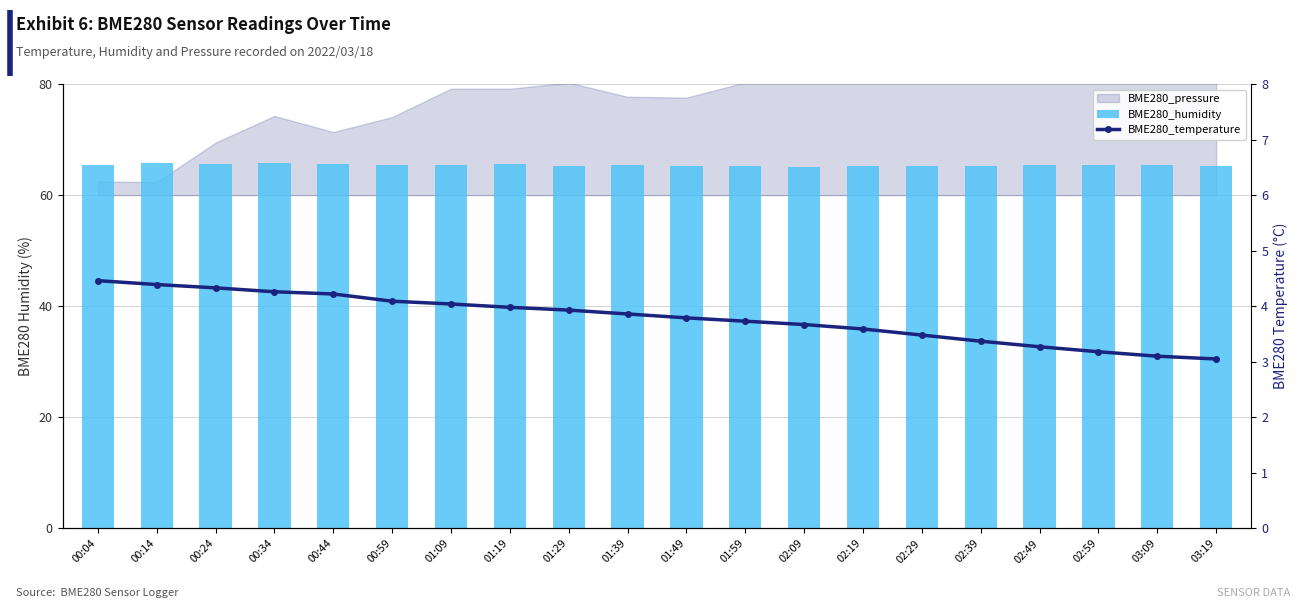

Which series has the largest total across all categories?

BME280_humidity